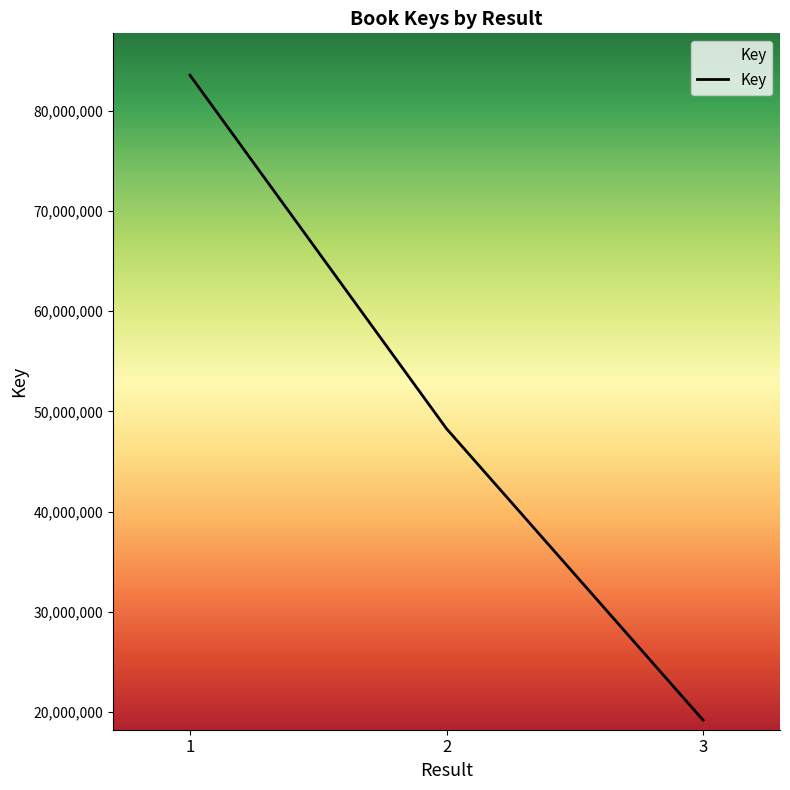

The value at 1 is 83558418. True or false?

True